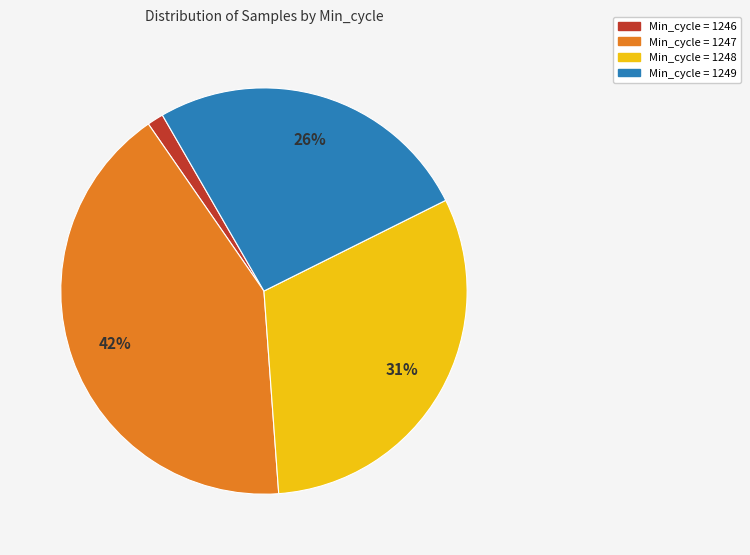

Is there a majority slice in this chart?

No